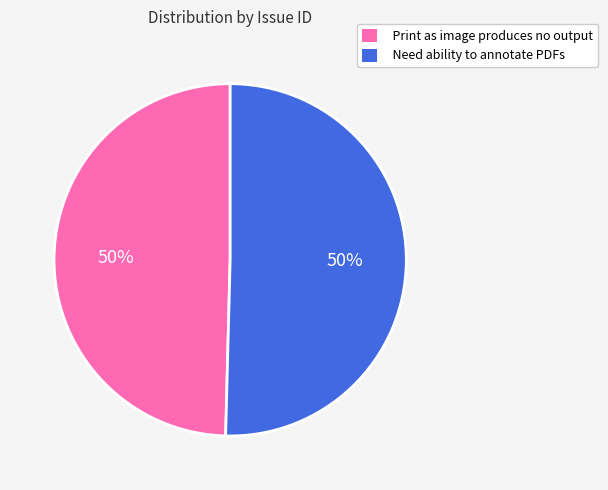

To the nearest percent, what is the combined percentage of Print as image produces no output and Need ability to annotate PDFs?

100%